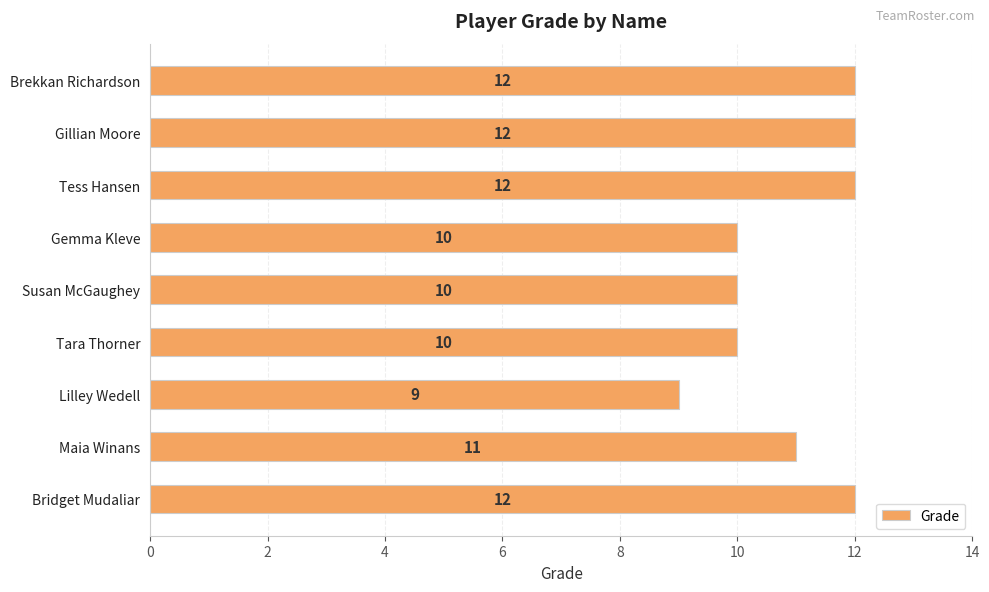

Count the values in the range 10 to 12.

8